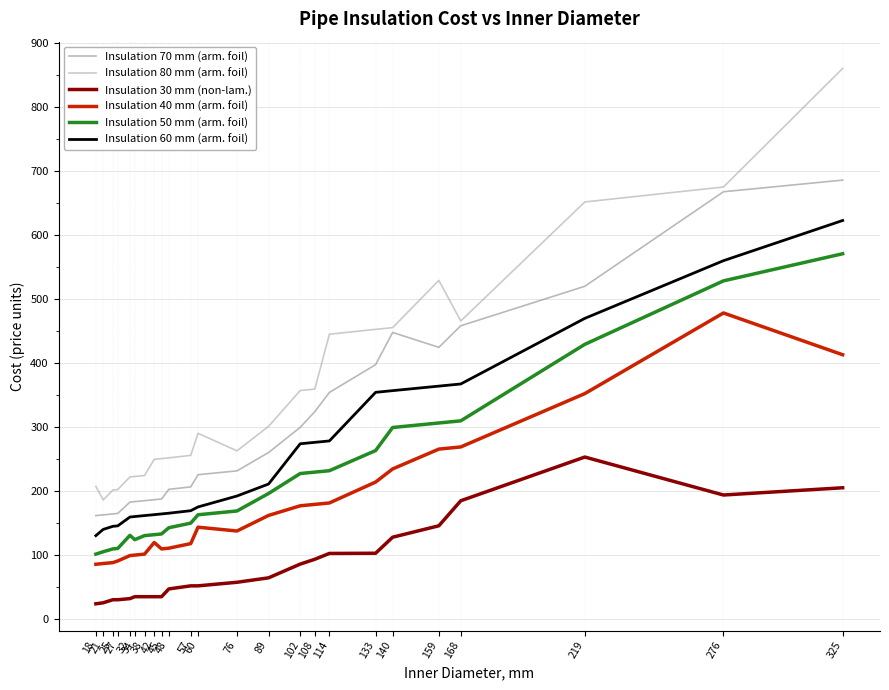

What is the maximum value shown in the chart?

860.8